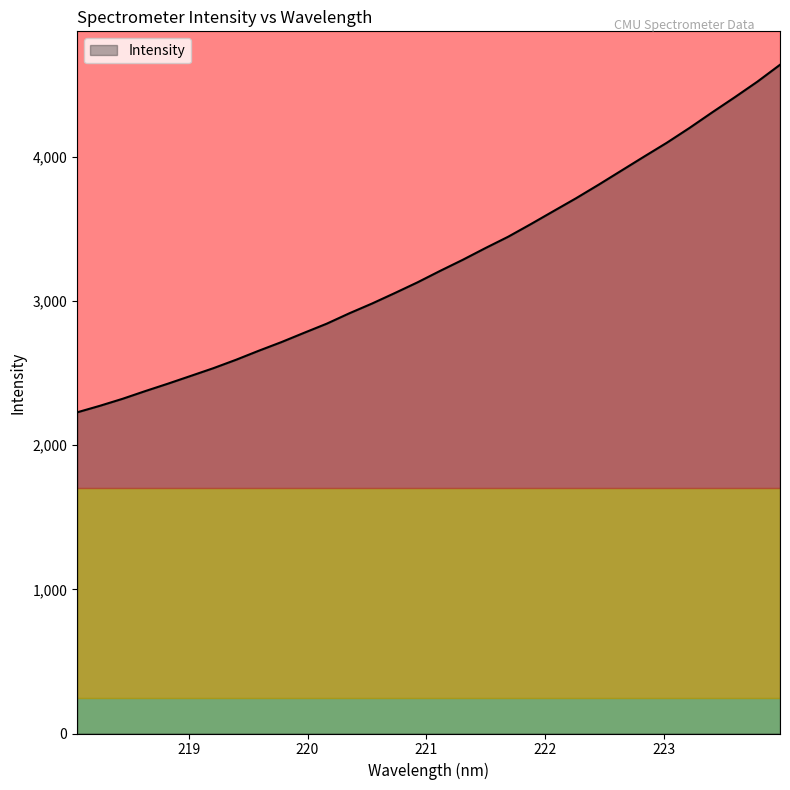

What is the minimum value shown in the chart?

2228.0